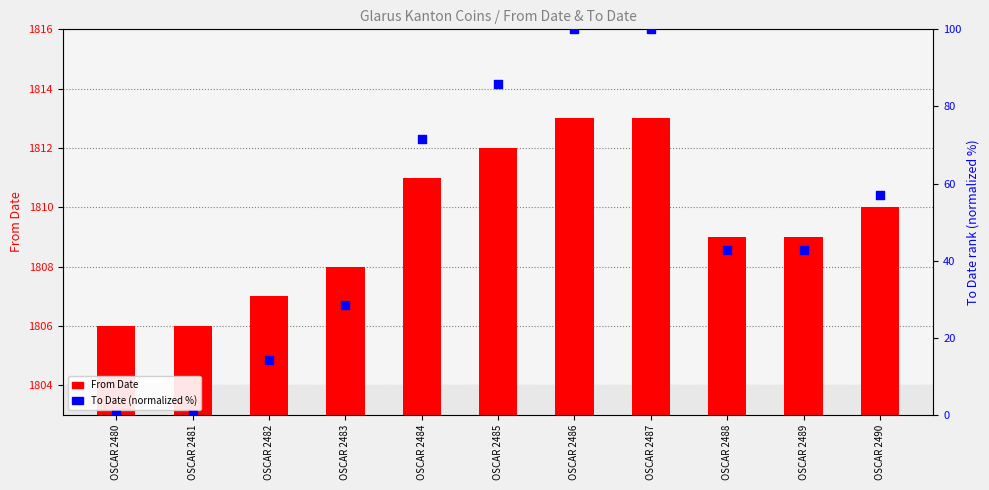

Is the value of To Date (normalized) at OSCAR 2482 greater than the value of From Date at OSCAR 2485?

No